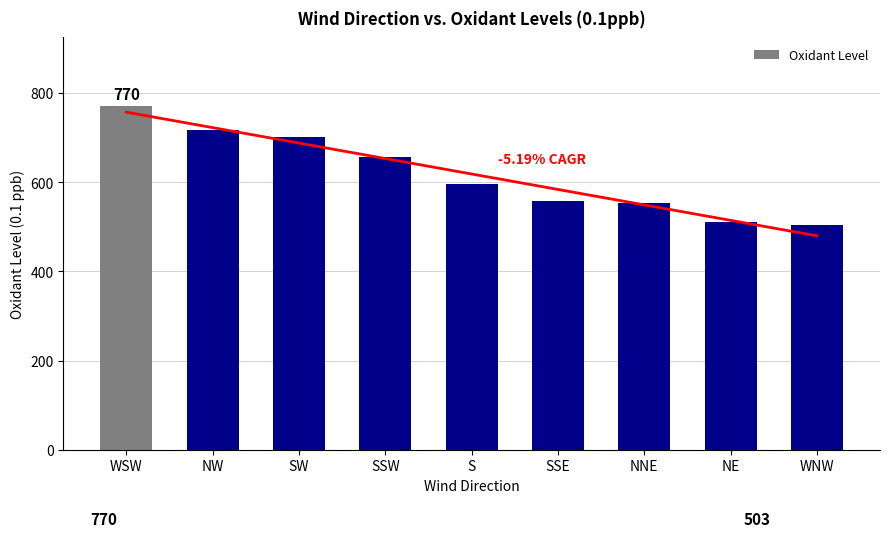

What is the maximum value shown in the chart?

770.5